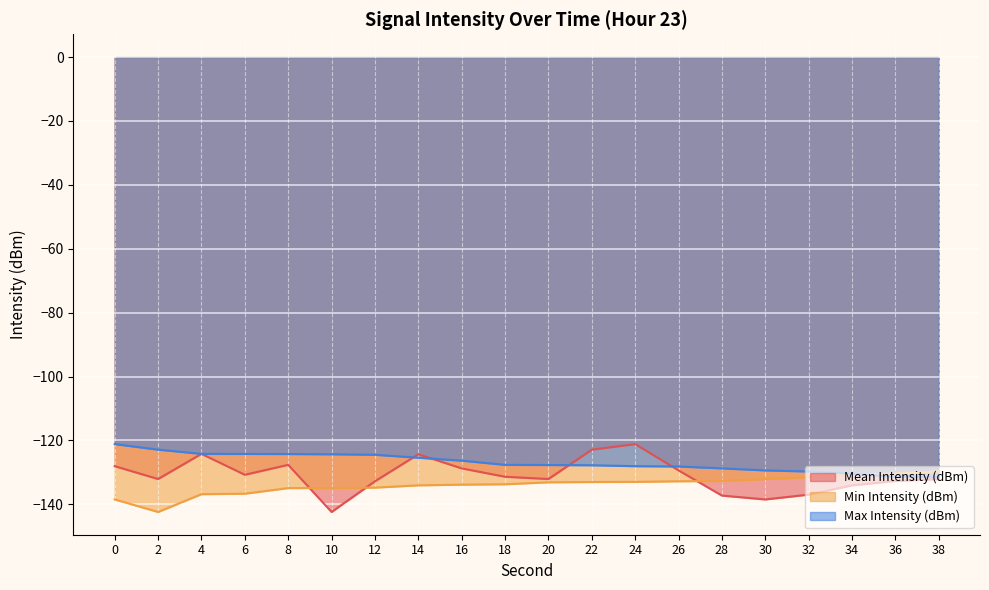

Rank the categories by Max Intensity (dBm) value from lowest to highest.

38, 36, 34, 32, 30, 28, 26, 24, 22, 20, 18, 16, 14, 12, 10, 8, 6, 4, 2, 0